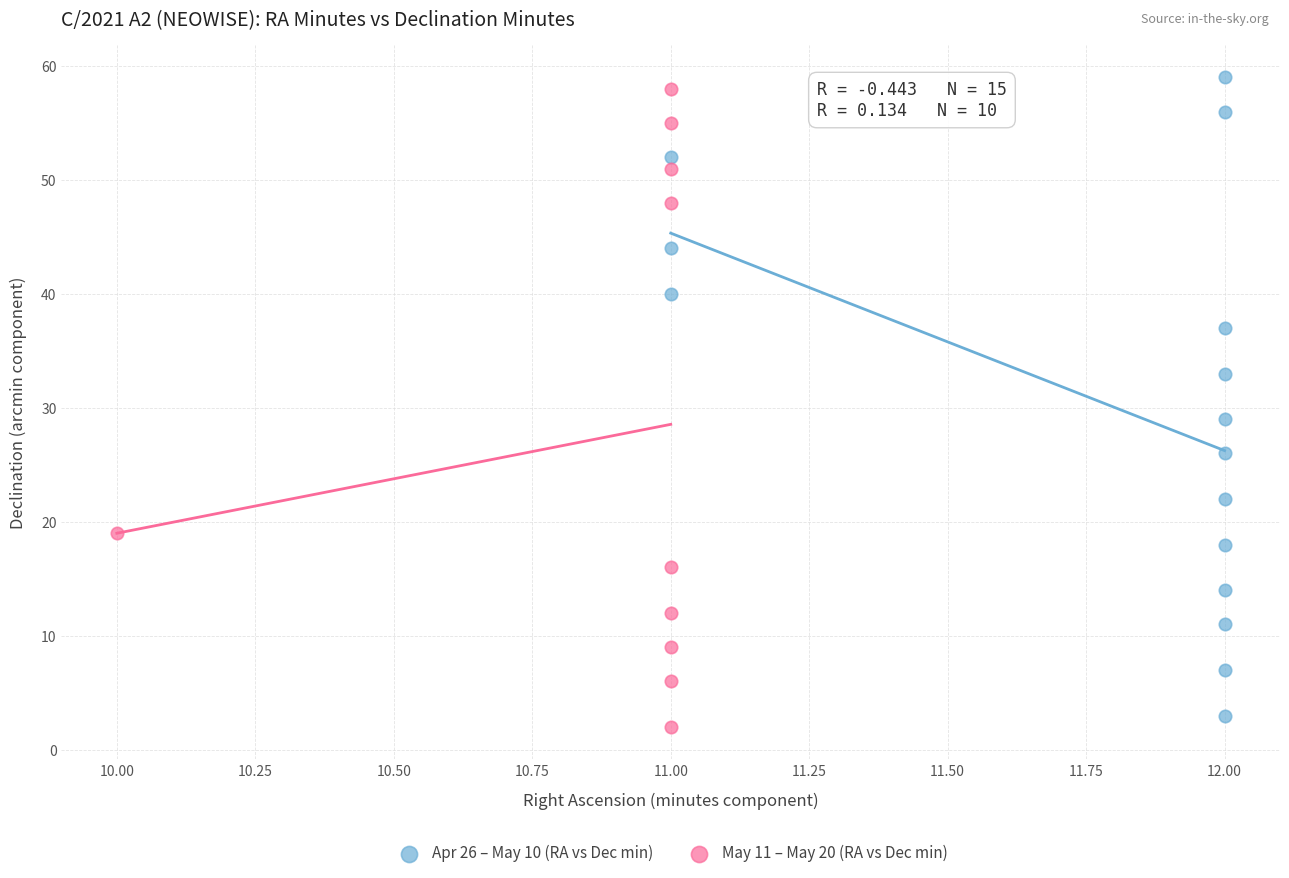

What are all the series names shown in the legend?

Apr 26 – May 10 (RA vs Dec min), May 11 – May 20 (RA vs Dec min)